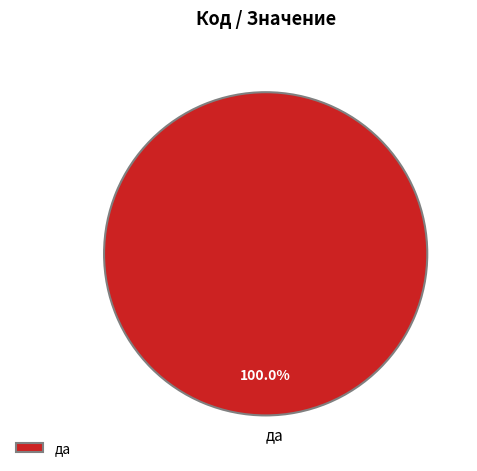

Rank the categories by value from lowest to highest.

да